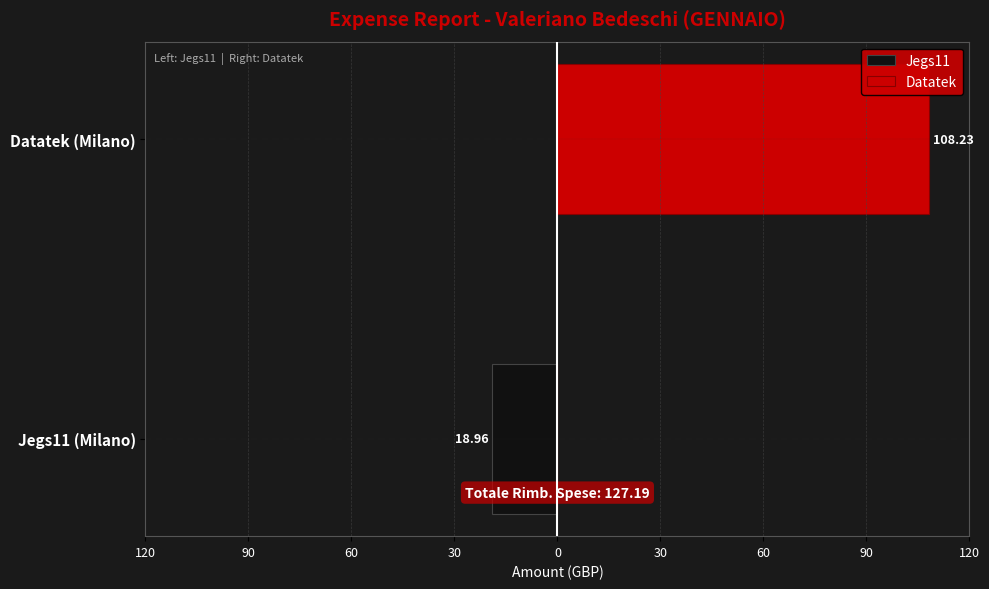

What is the minimum value for Jegs11?

-19.0